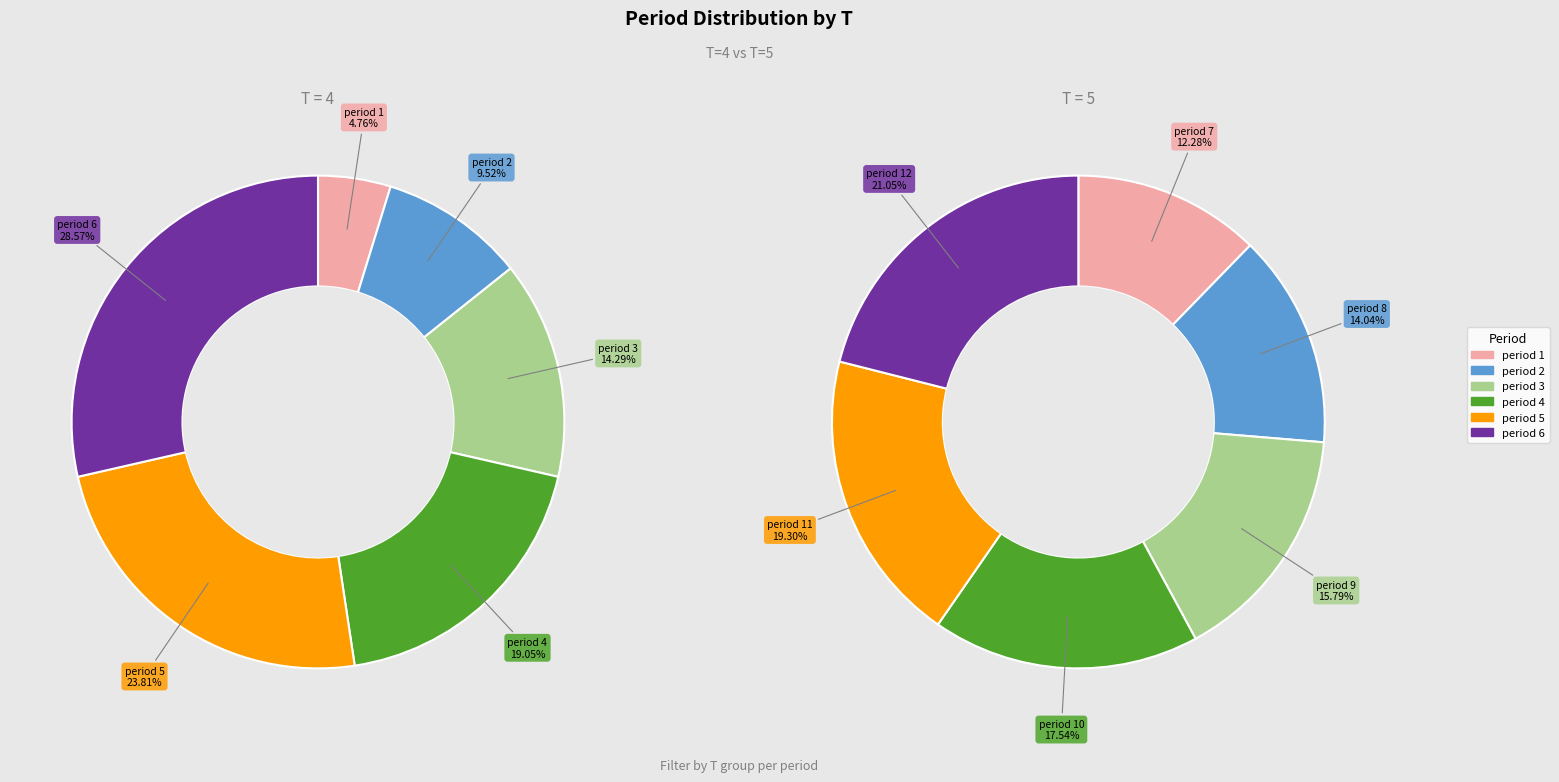

Is it true that 4 is 8% of the pie?

False